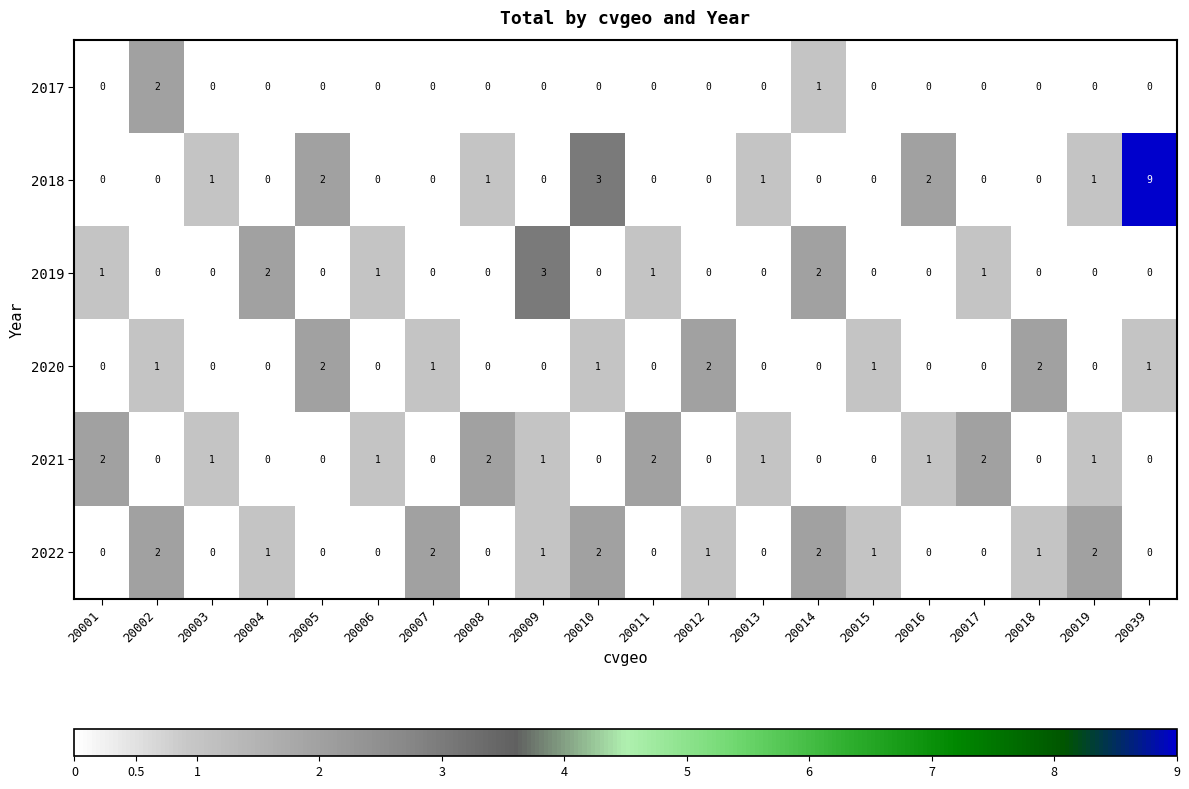

What is the sum of all 2017 values?

3